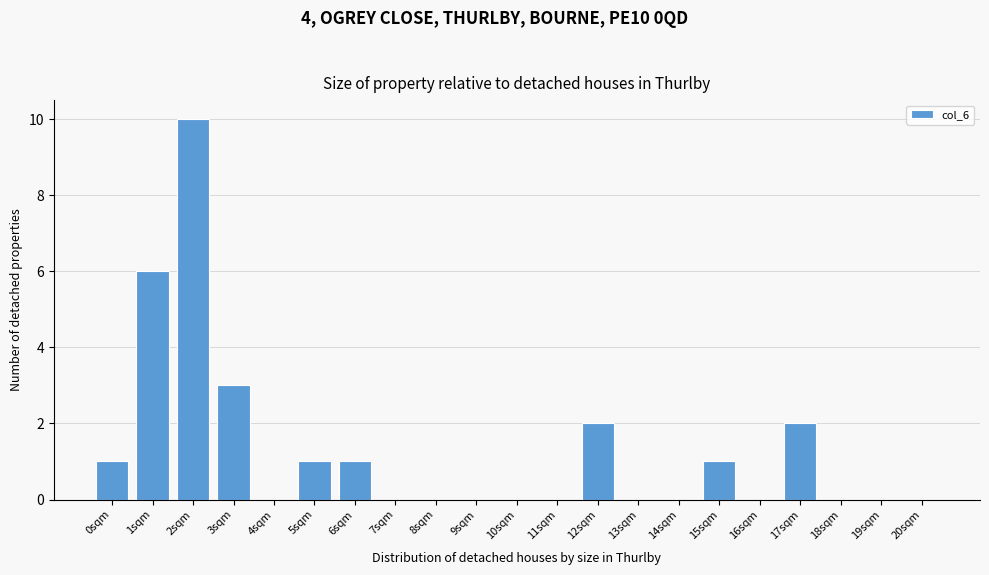

Reading left to right, list all the values displayed in this chart.

0sqm=1	1sqm=6	2sqm=10	3sqm=3	4sqm=0	5sqm=1	6sqm=1	7sqm=0	8sqm=0	9sqm=0	10sqm=0	11sqm=0	12sqm=2	13sqm=0	14sqm=0	15sqm=1	16sqm=0	17sqm=2	18sqm=0	19sqm=0	20sqm=0